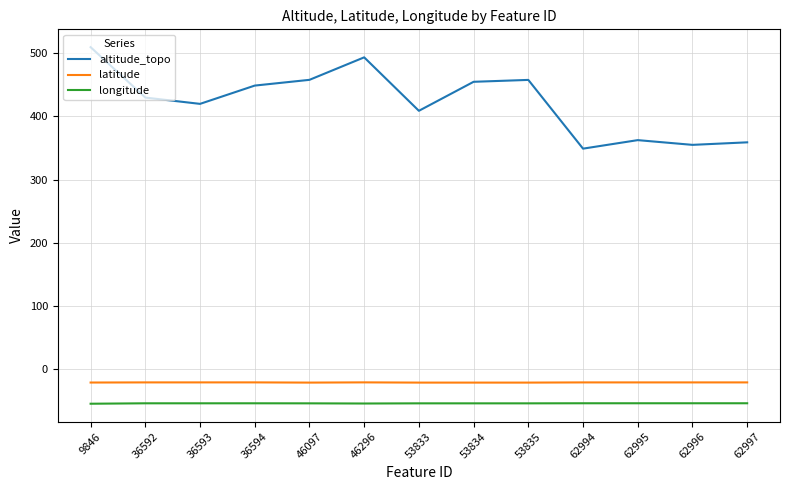

Which category has the highest value across all series?

9846